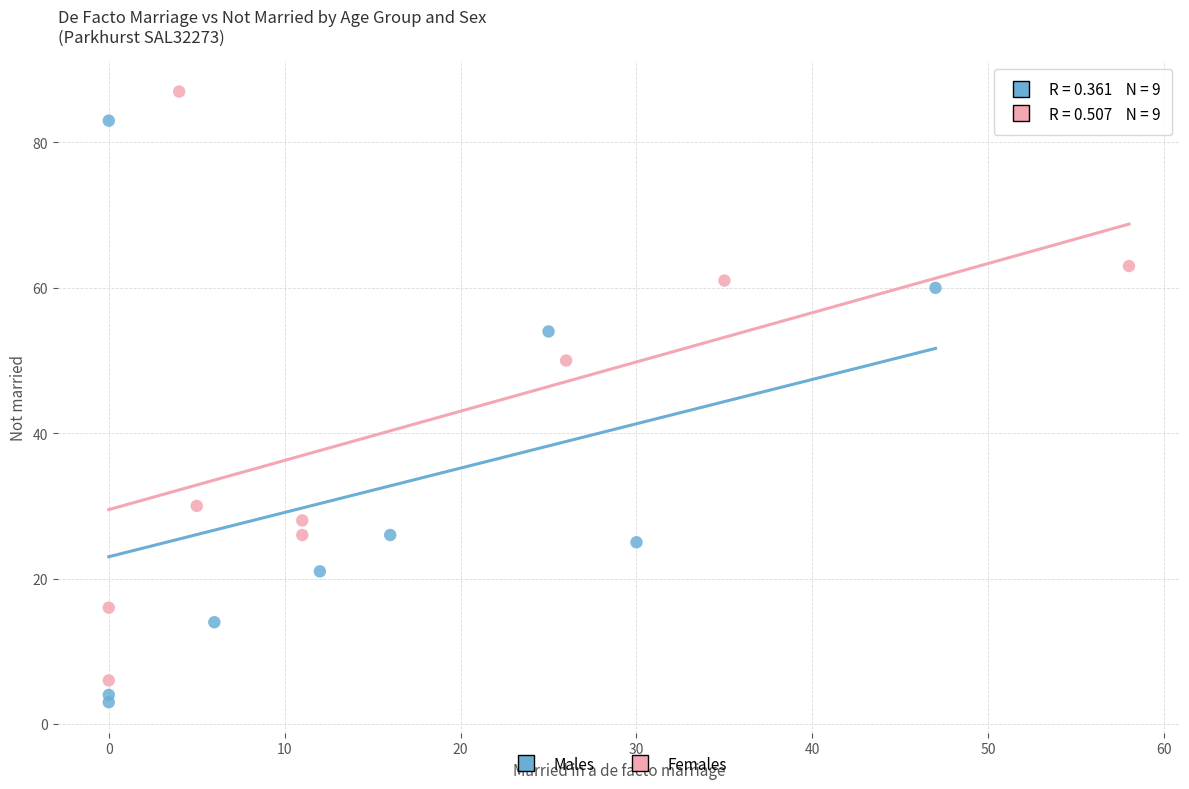

Which series has the widest spread of Y values?

Females